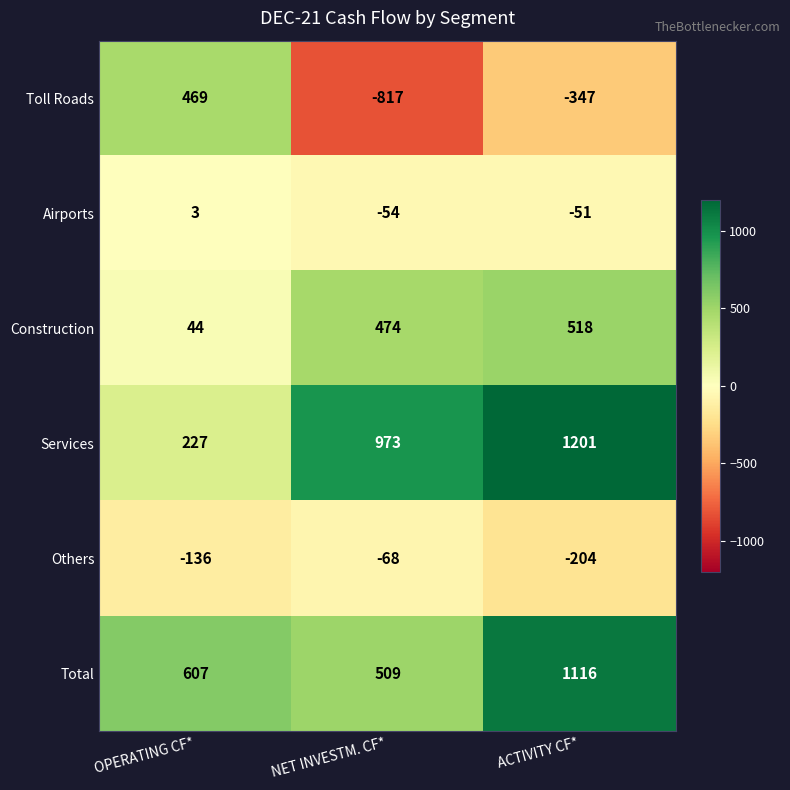

The value of Toll Roads at NET INVESTM. CF* is -817. True or false?

True